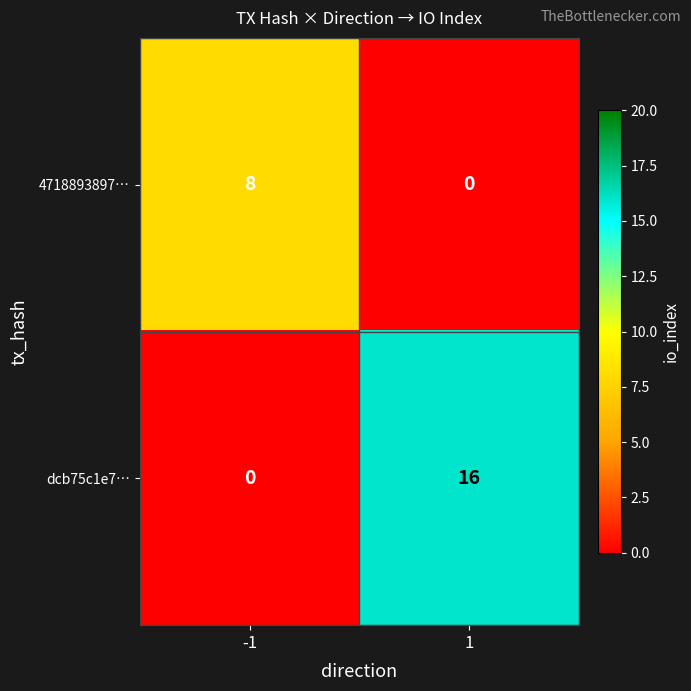

The dcb75c1e7… series shows 8 at -1. True or false?

False